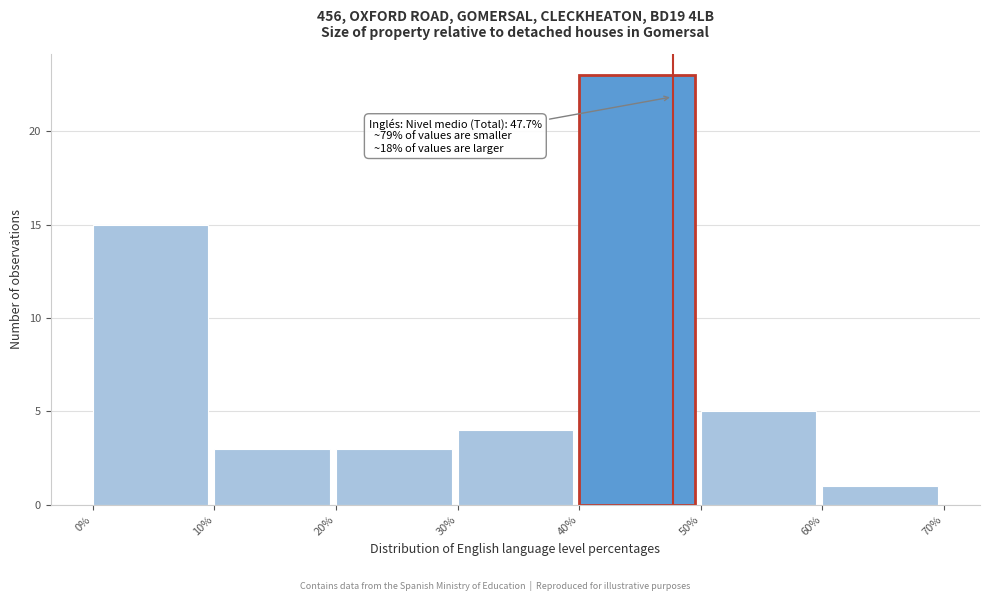

Which range on the x-axis has the tallest bar?

40% to 50%